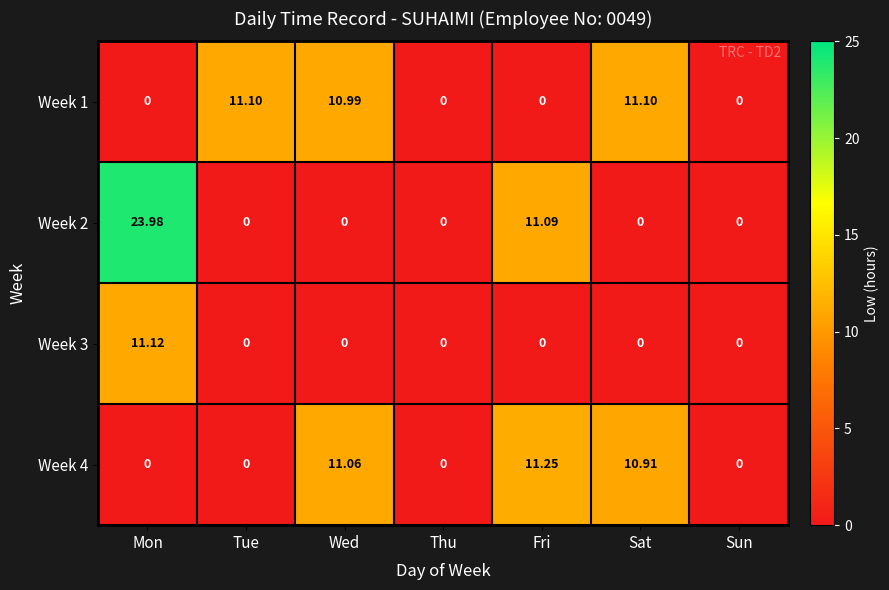

Between Mon and Tue, which series saw the biggest shift?

Week 2